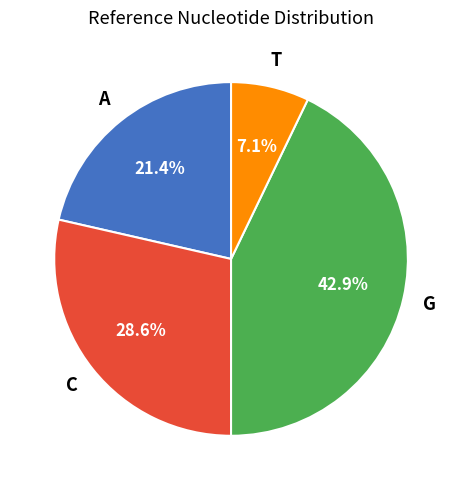

Is there any slice that represents more than half of the pie?

No